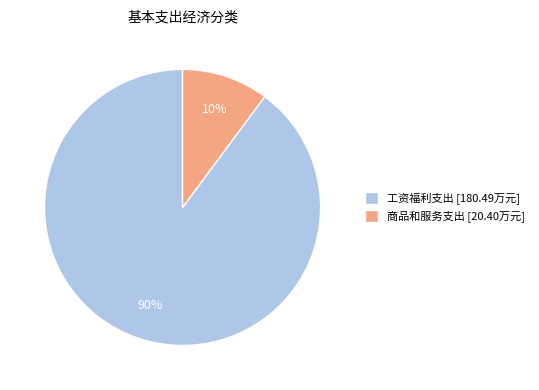

Rank the categories by value from lowest to highest.

商品和服务支出, 工资福利支出